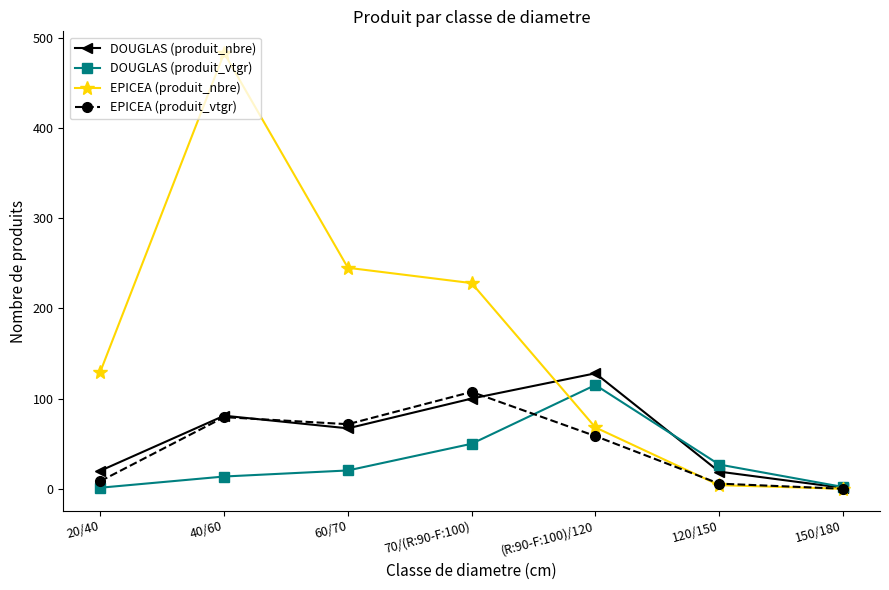

How many data points in EPICEA (produit_vtgr) are less than 58?

3